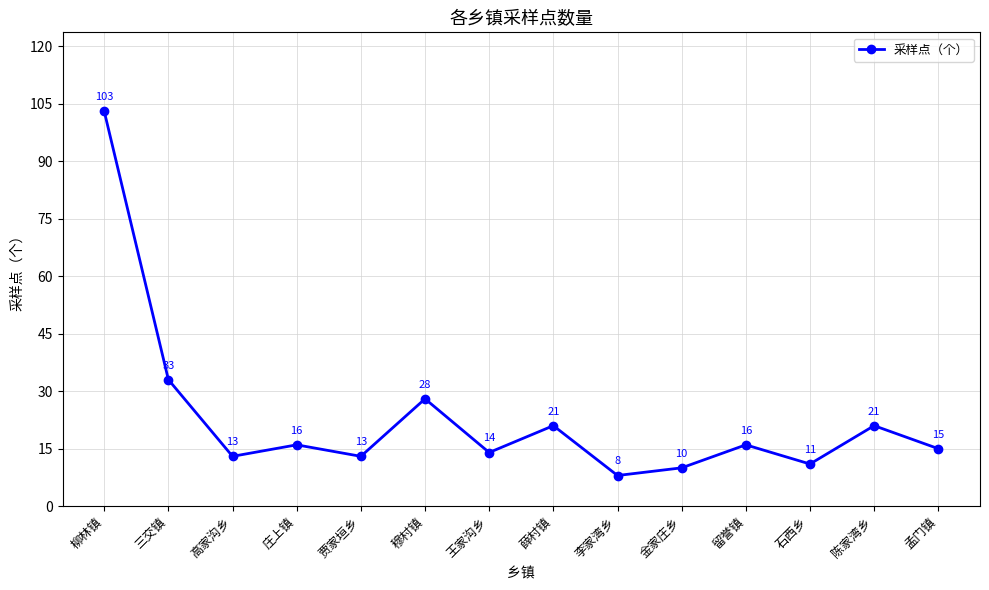

At which label does the data first exceed 16?

柳林镇